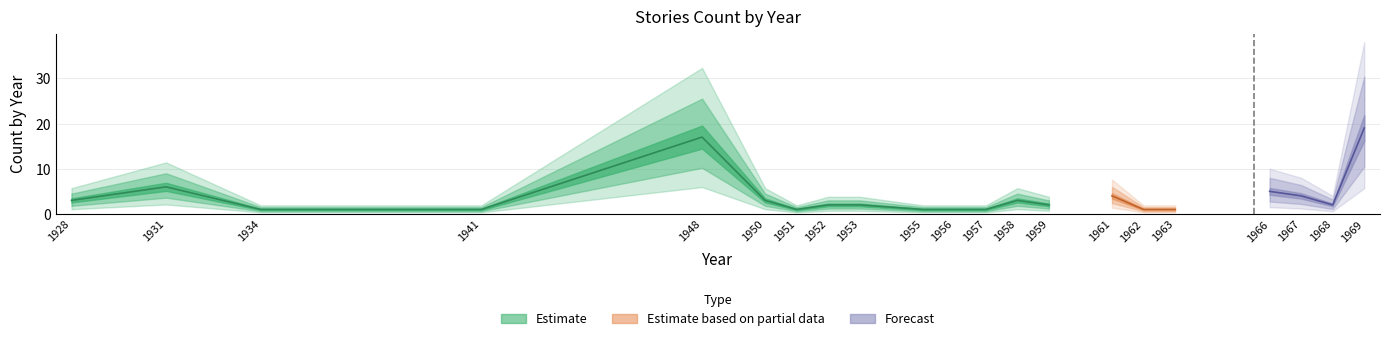

The value at 1952 is 3. True or false?

False